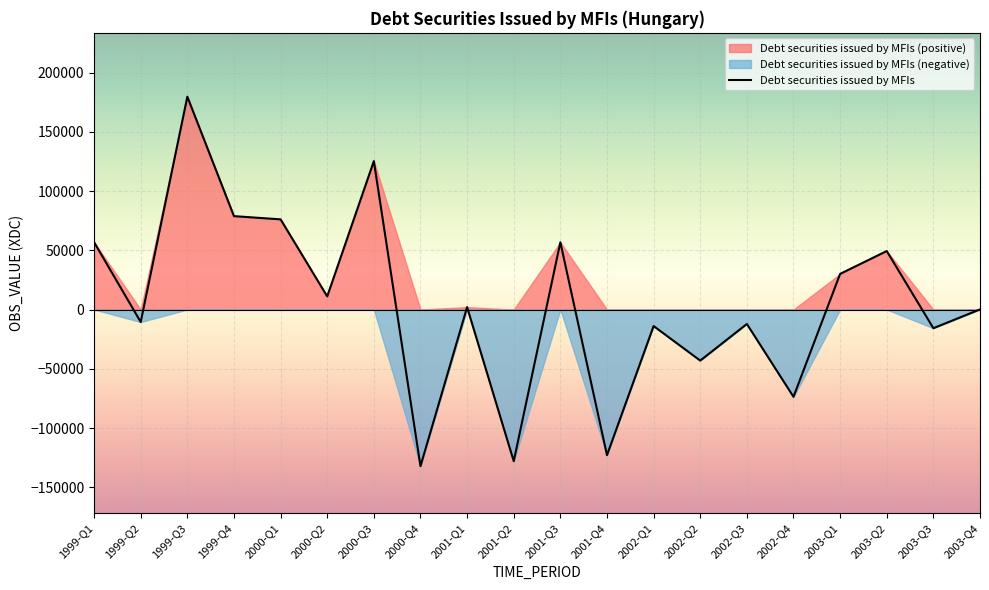

What is the average value?

5675